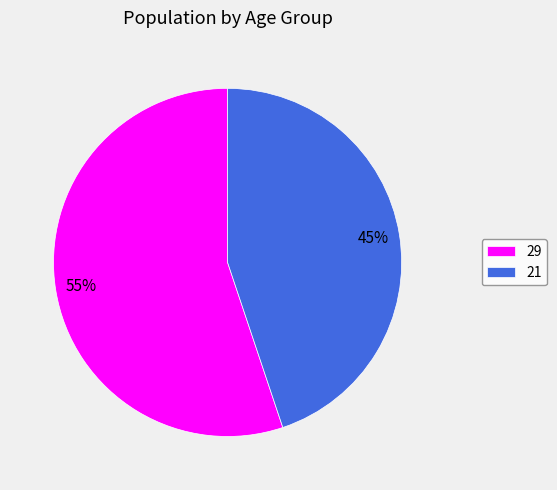

How many segments does this pie chart have?

2